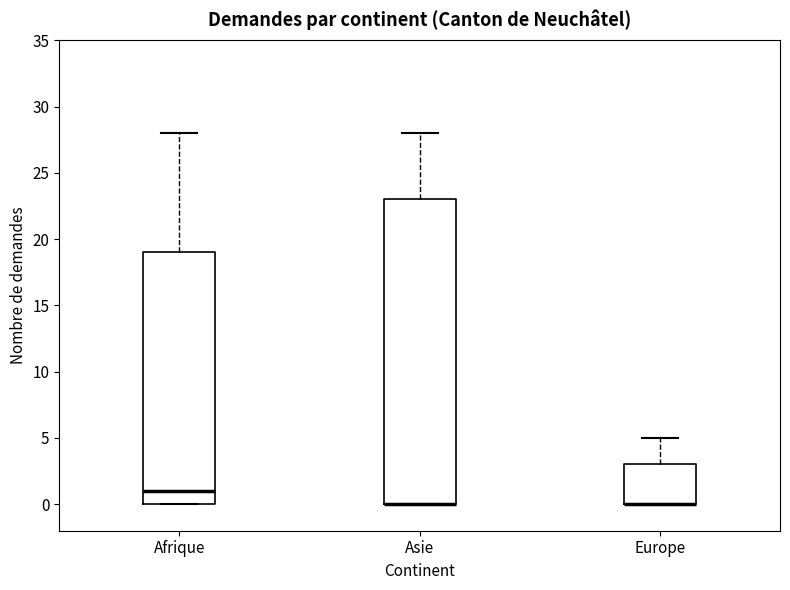

Comparing the boxes themselves (not the whiskers), which one is the tallest?

Asie